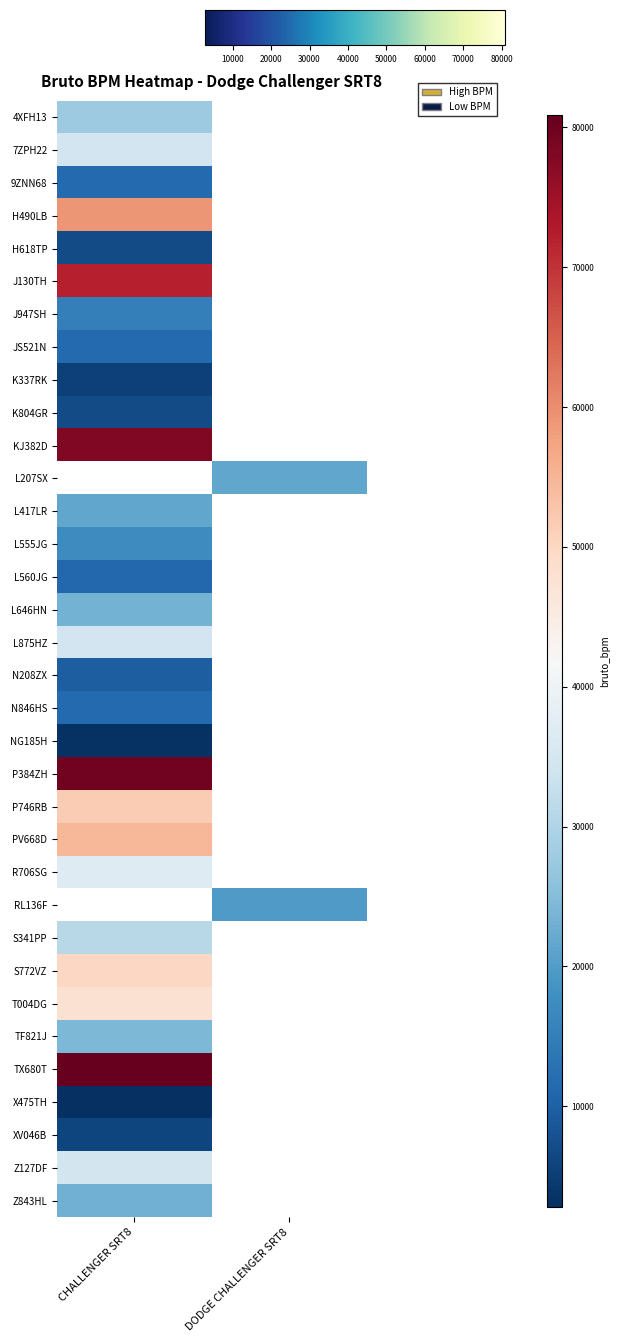

Which has a higher value, DODGE CHALLENGER SRT8 or CHALLENGER SRT8?

CHALLENGER SRT8